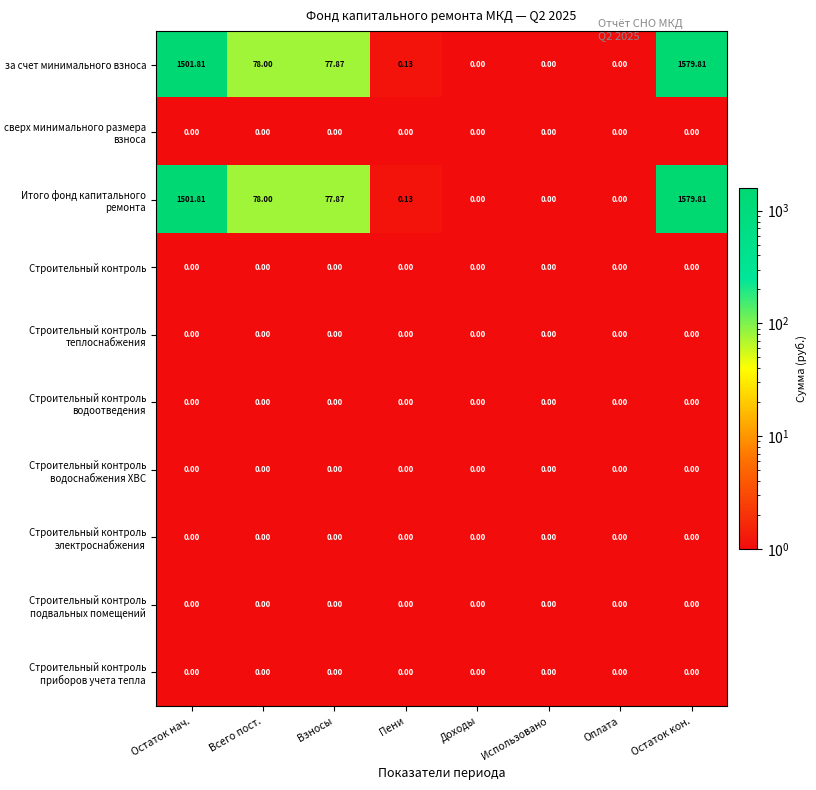

Which category has the highest value across all series?

Остаток кон.